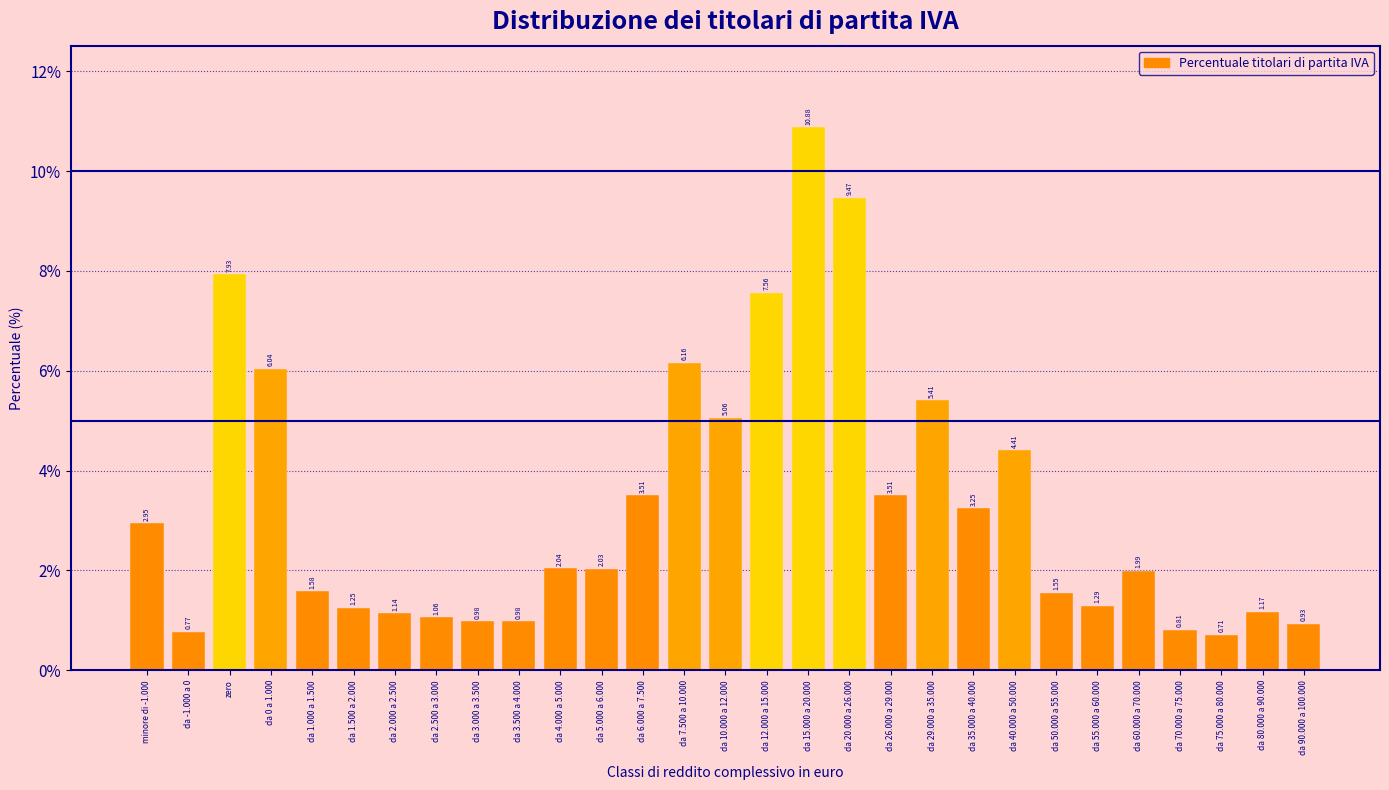

Between da 6.000 a 7.500 and da 70.000 a 75.000, which is larger?

da 6.000 a 7.500